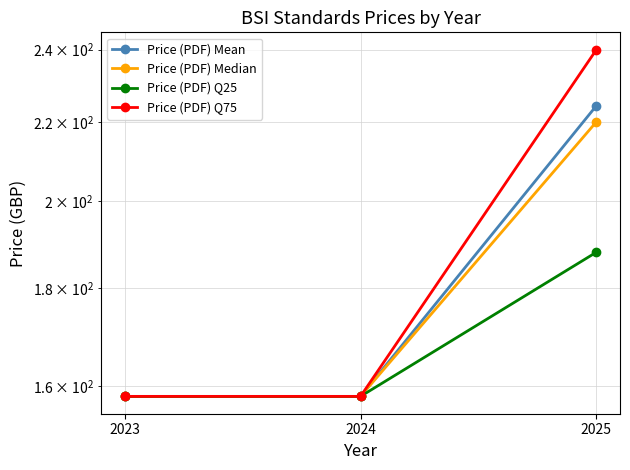

Reading left to right, what are all the values shown in this chart?

Price (PDF) Mean: 158.0	158.0	224.3
Price (PDF) Median: 158.0	158.0	220.0
Price (PDF) Q25: 158.0	158.0	188.0
Price (PDF) Q75: 158.0	158.0	240.0